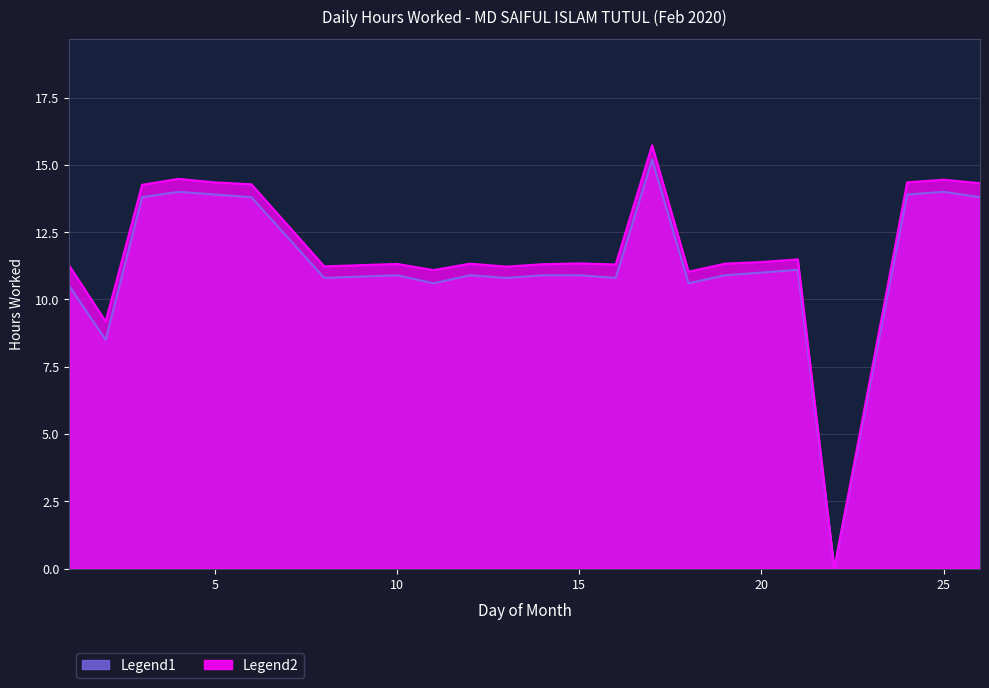

Is the value of Hours Worked at 11 greater than the value of Smoothed at 16?

Yes